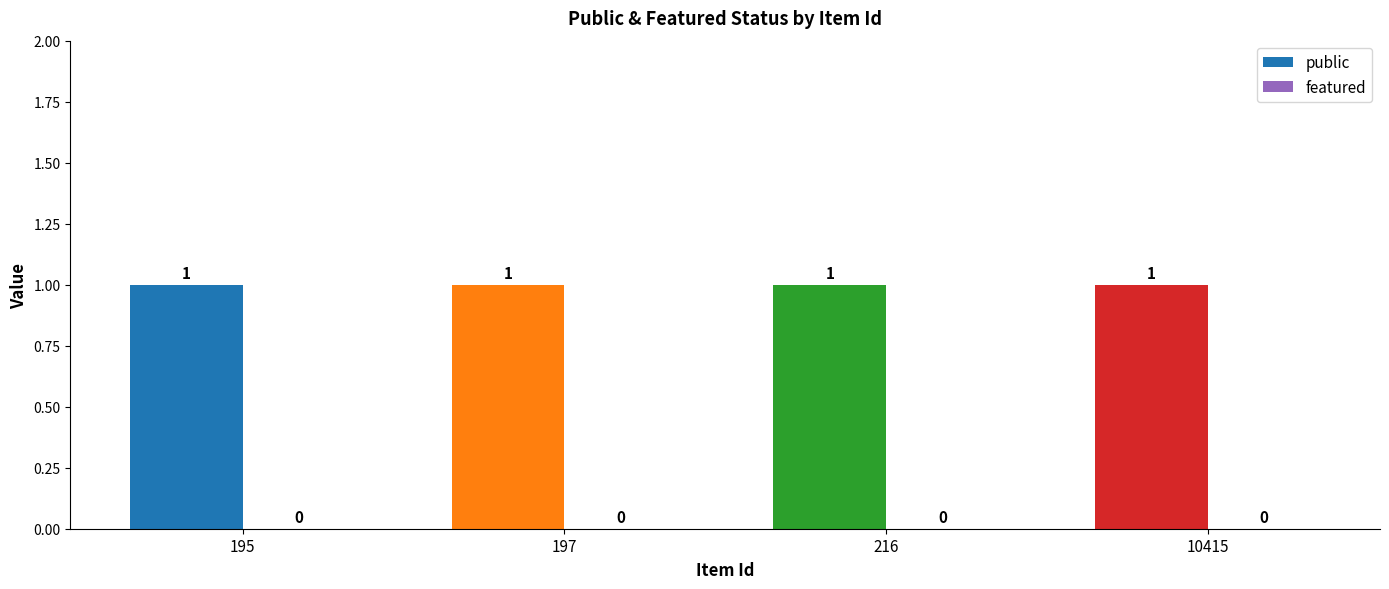

At which label is public closest to 1?

195